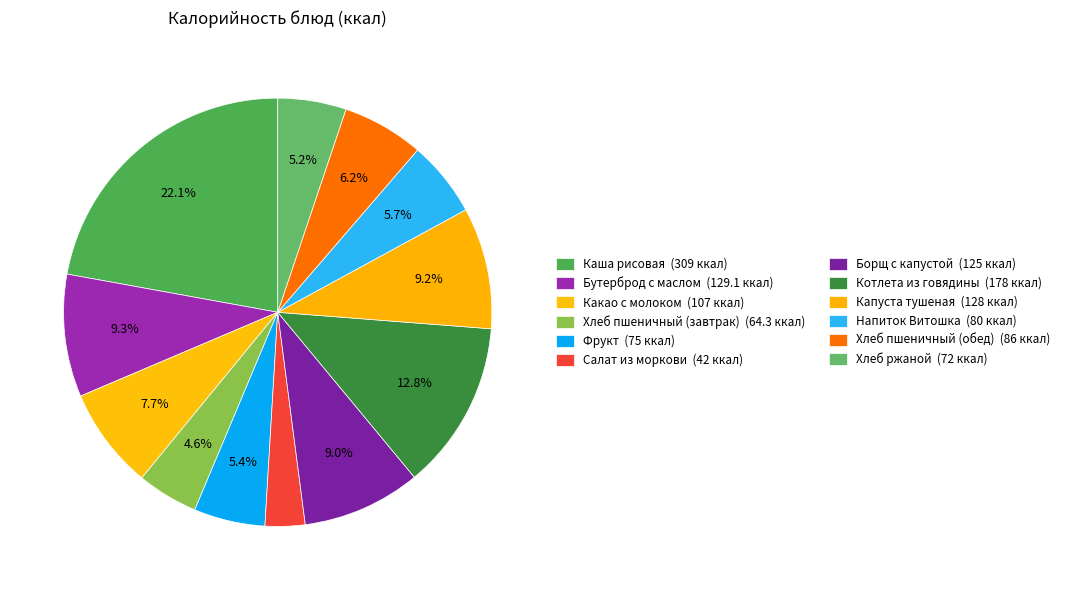

To the nearest percent, what portion does Хлеб пшеничный (обед) represent?

6%